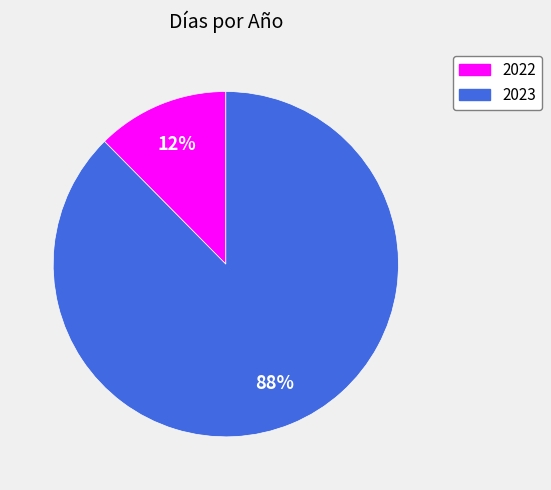

Which has a higher value, 2023 or 2022?

2023